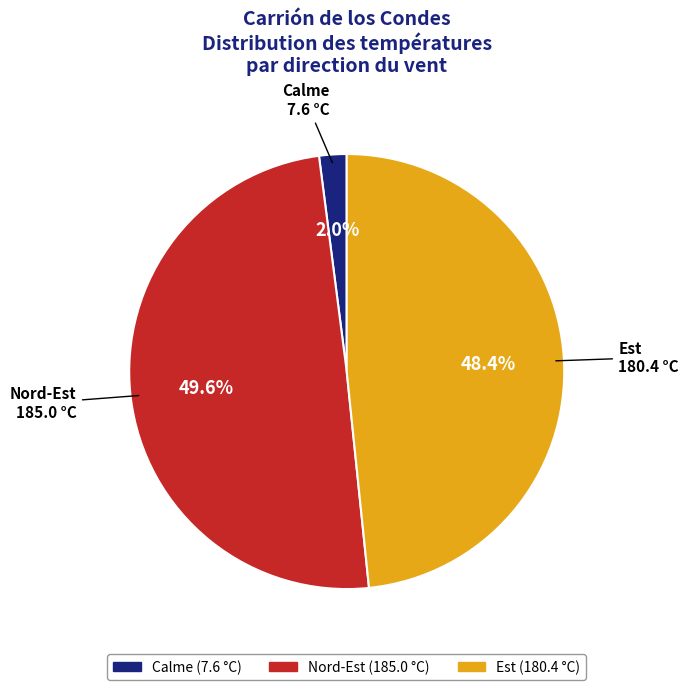

Is there any slice that represents more than half of the pie?

No